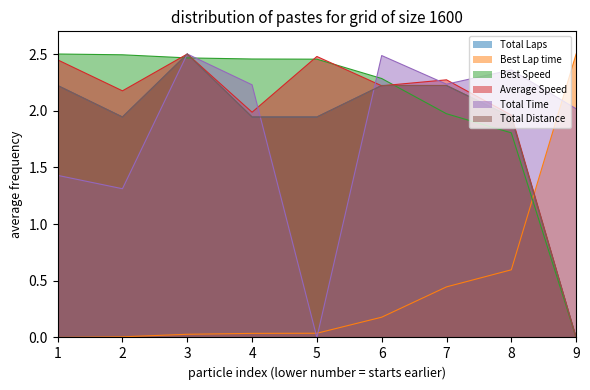

True or false: Total Laps has a value of 0.8 at 3.

False